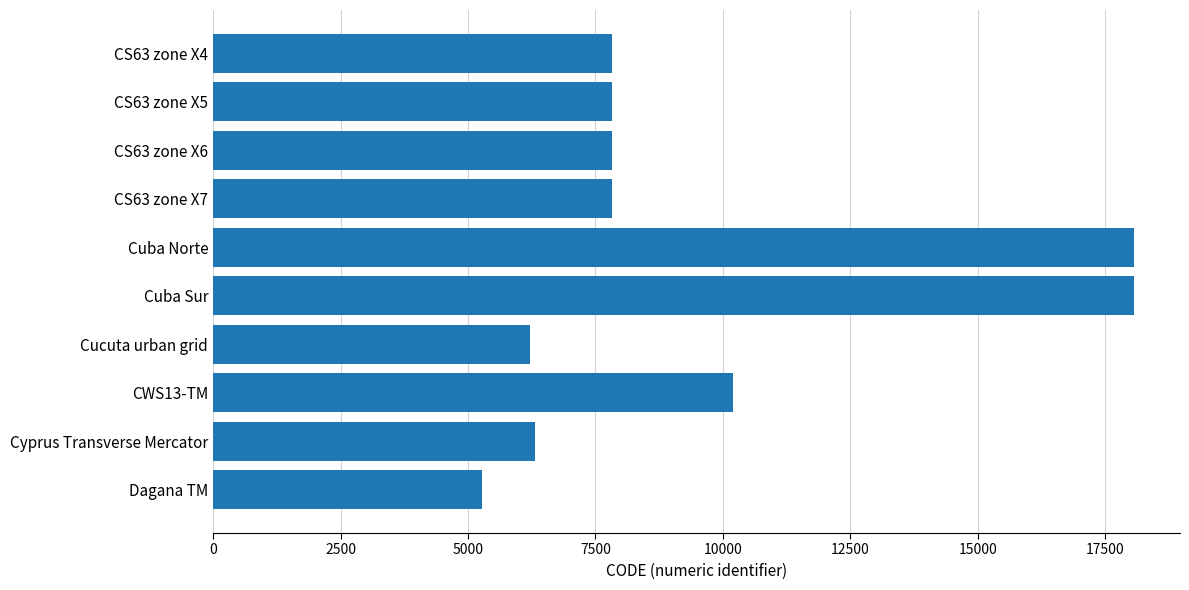

How many data points does each series have?

10